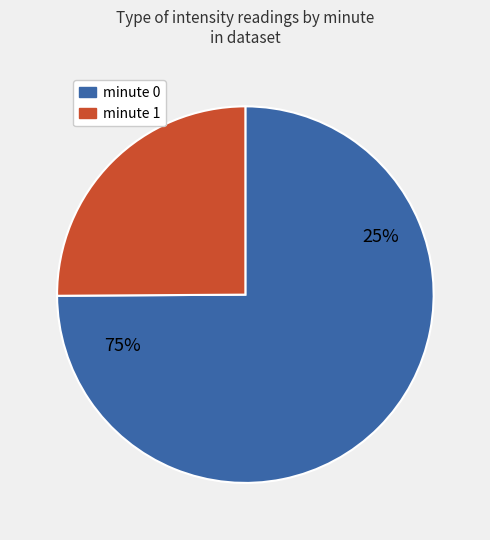

Which slice is the largest?

minute 0